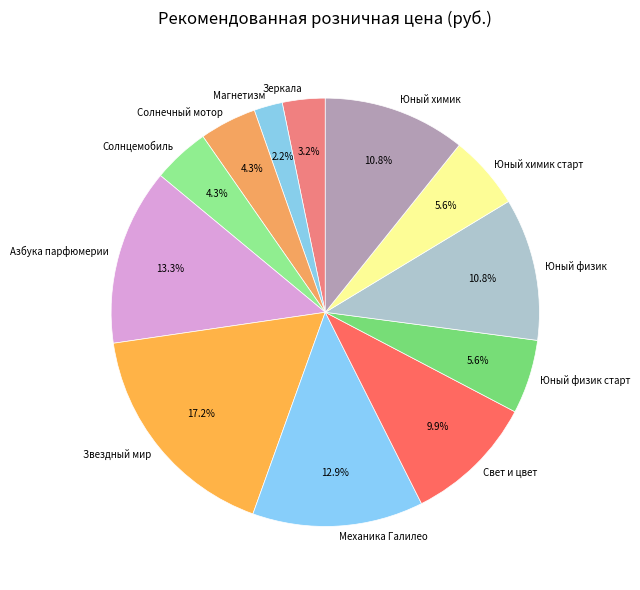

What percentage is the Механика Галилео slice, to the nearest percent?

13%